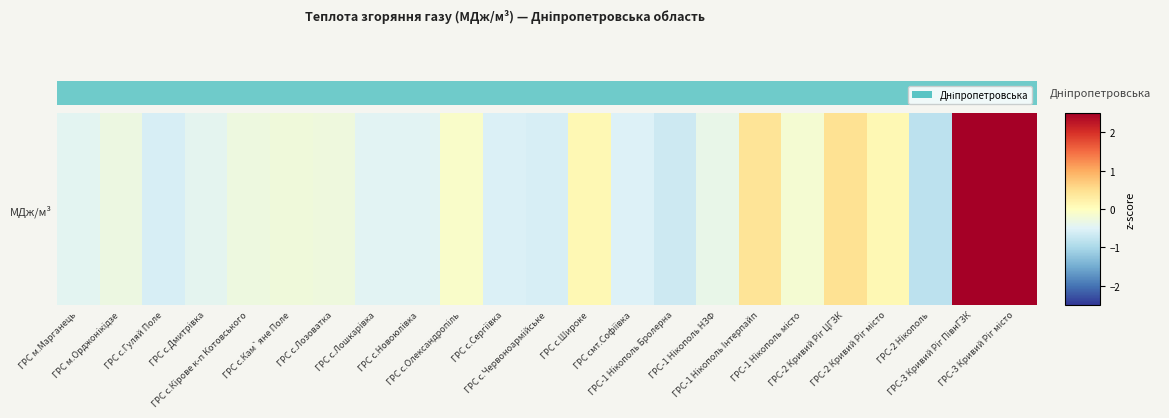

What is the change in value from ГРС м.Марганець to ГРС-1 Нiкополь Iнтерпайп?

+0.9